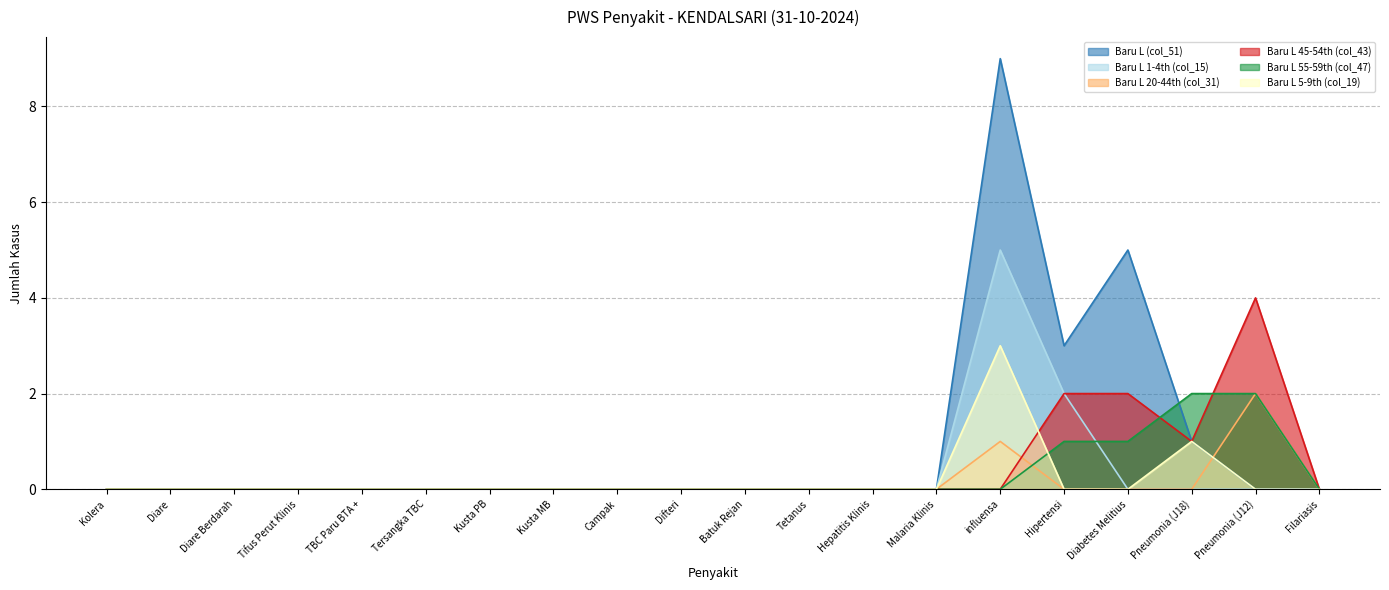

What is the average value of the Baru L (col_51) series?

1